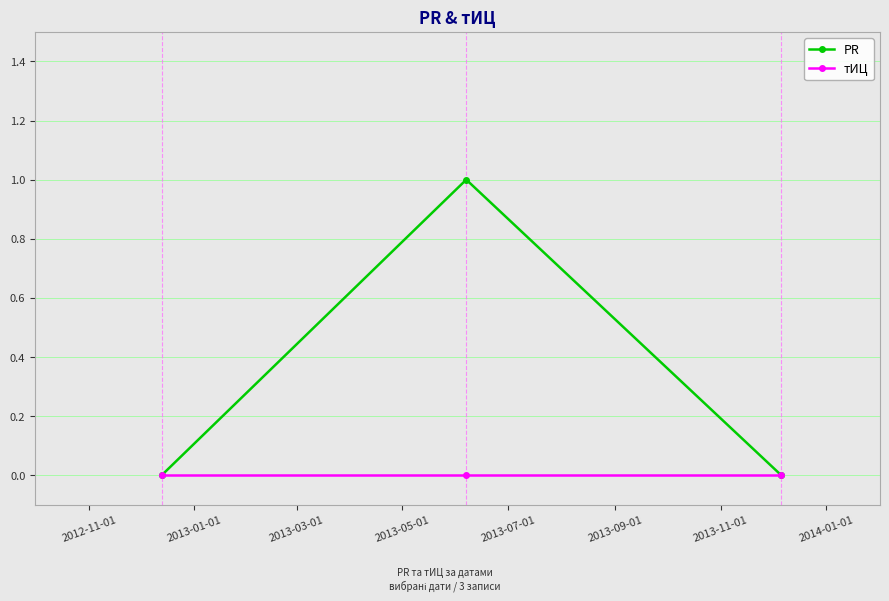

How many PR values are between 0 and 1?

3